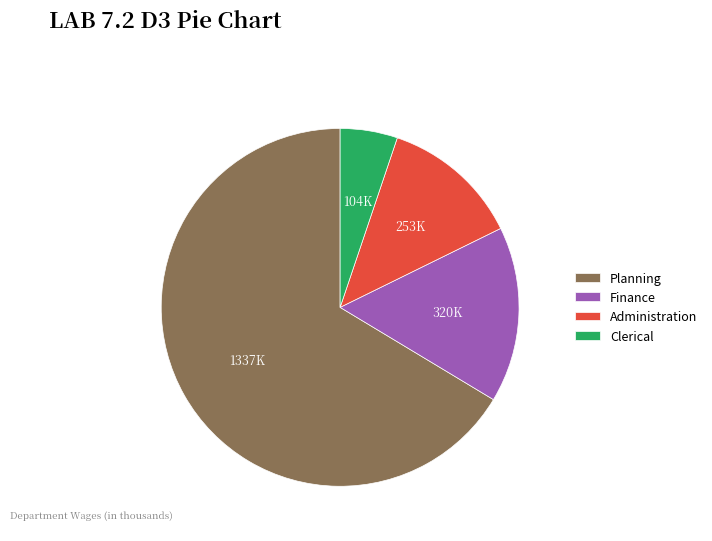

The Planning slice represents 66% of the pie. True or false?

True